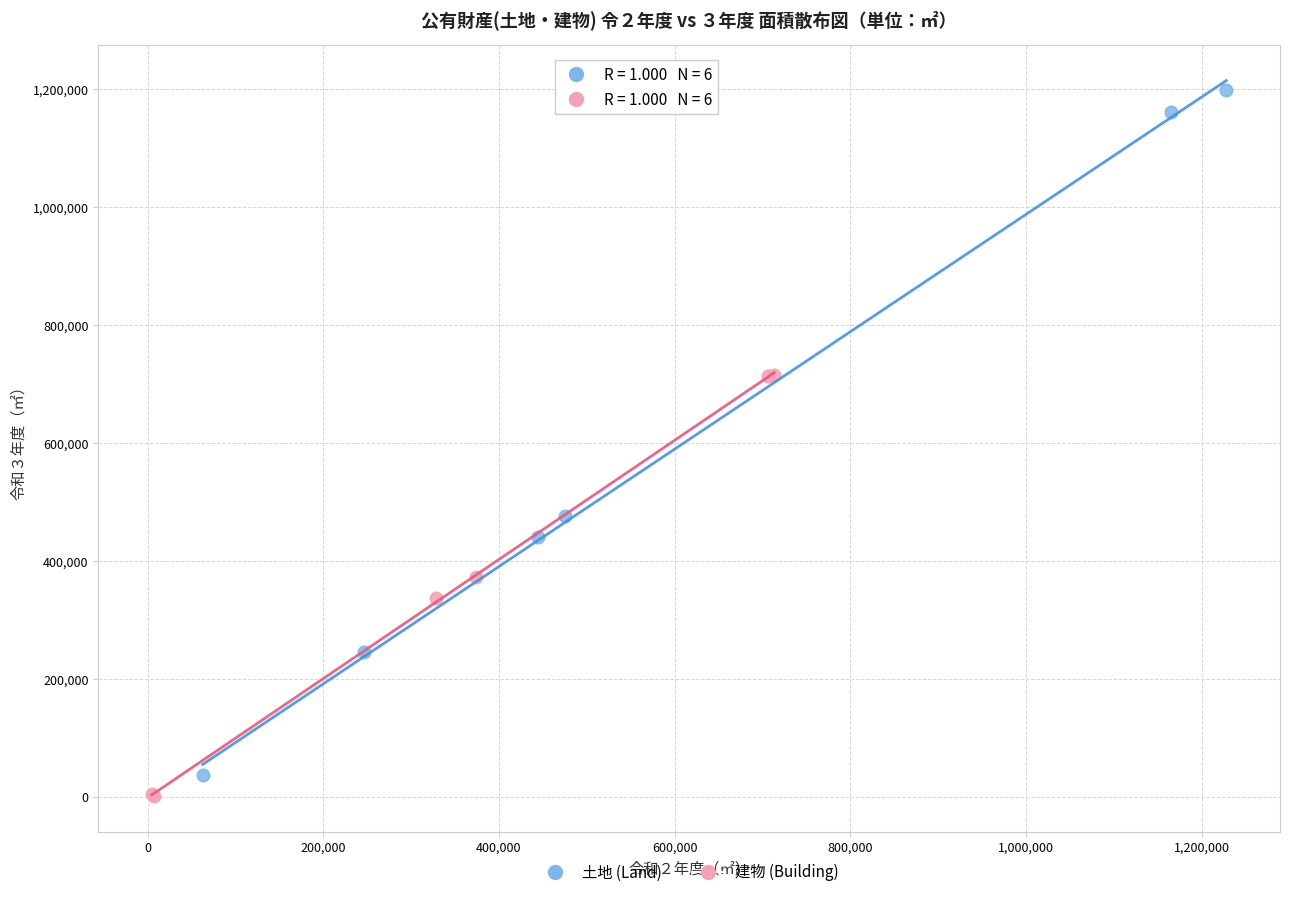

Which series contains the highest Y value?

土地 (Land)